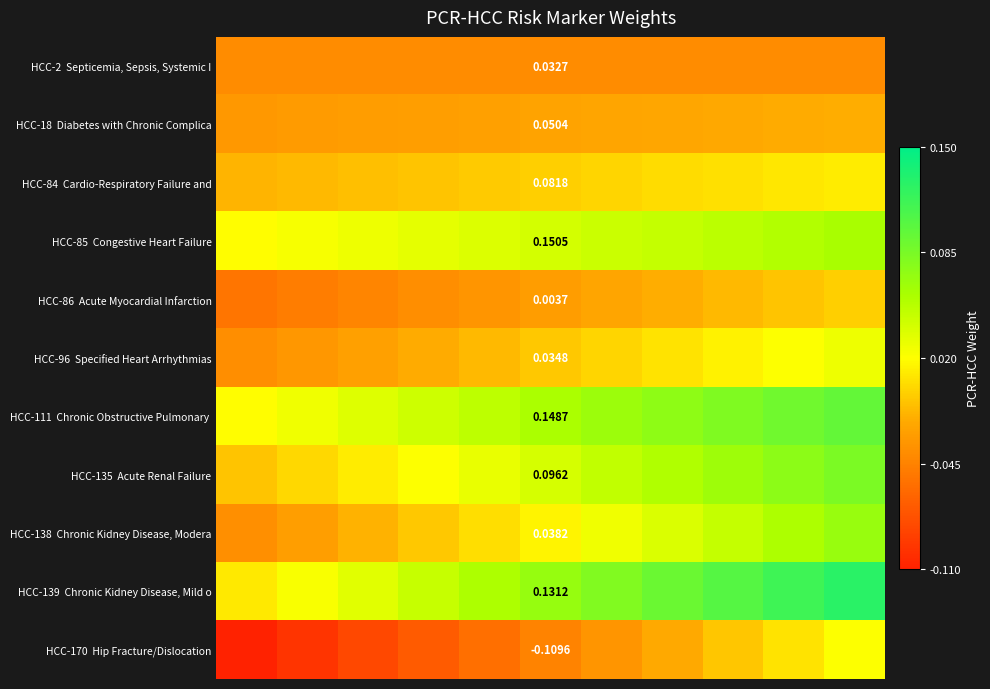

At which category is the sum across all series the highest?

10